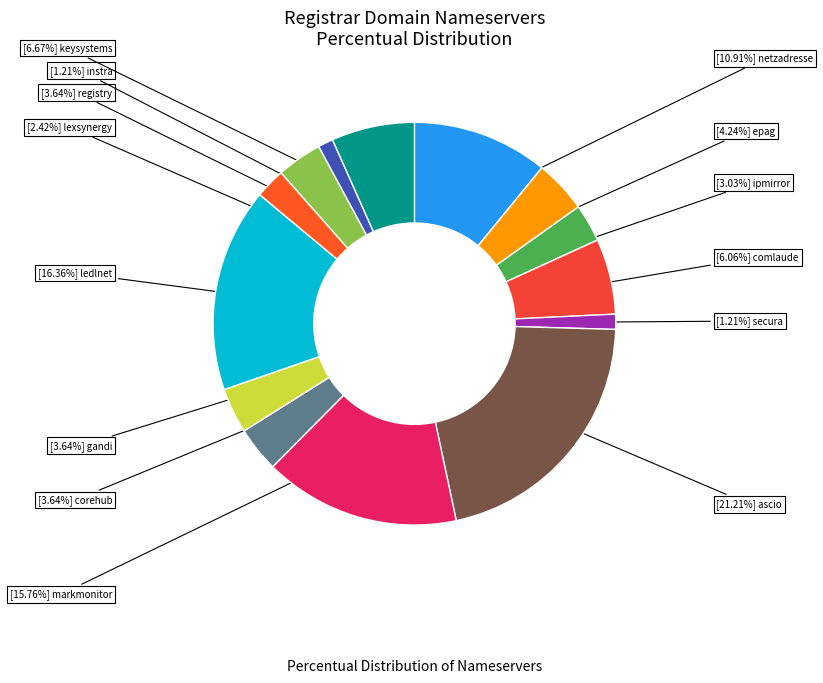

To the nearest percent, what is the difference between the largest and smallest slice percentages?

20%